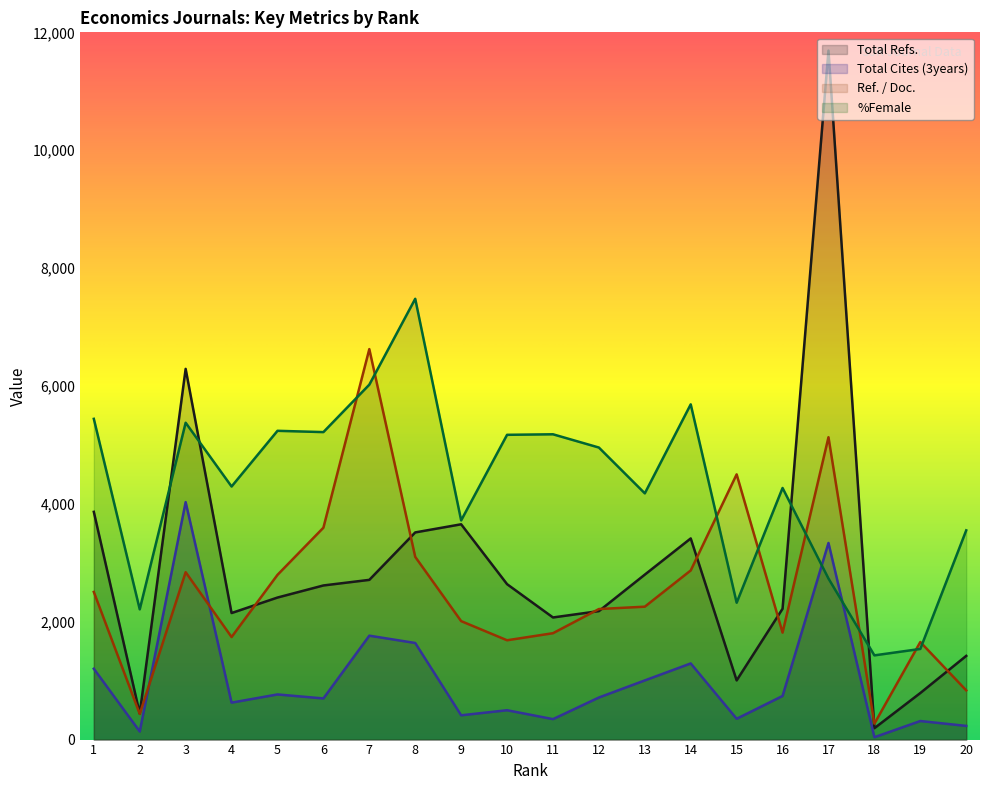

What is the difference between the highest and lowest values at 12?

4241.0